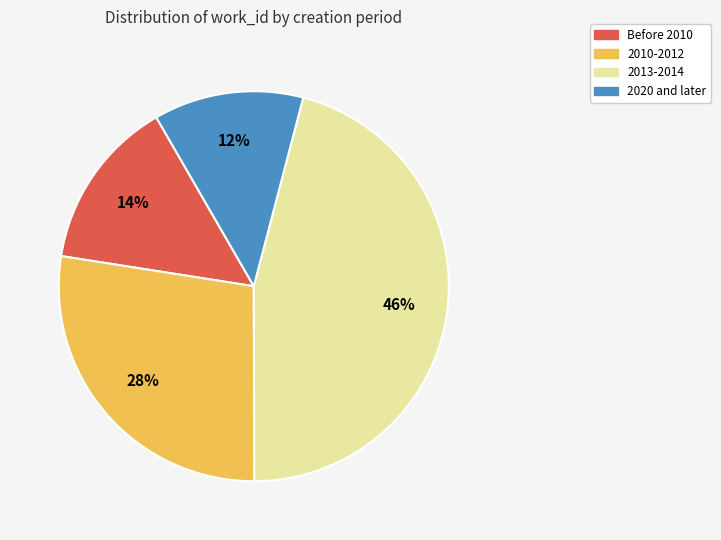

Between 2013-2014 and 2010-2012, which is larger?

2013-2014